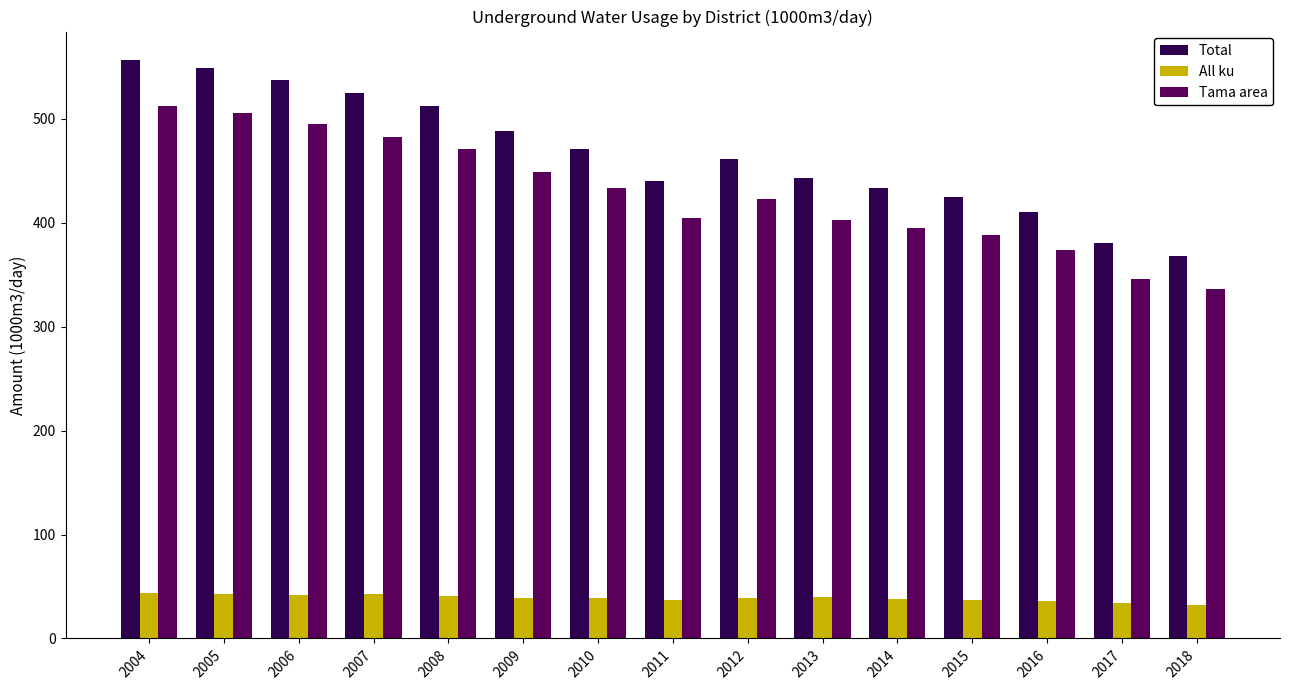

How many groups of bars are there?

15